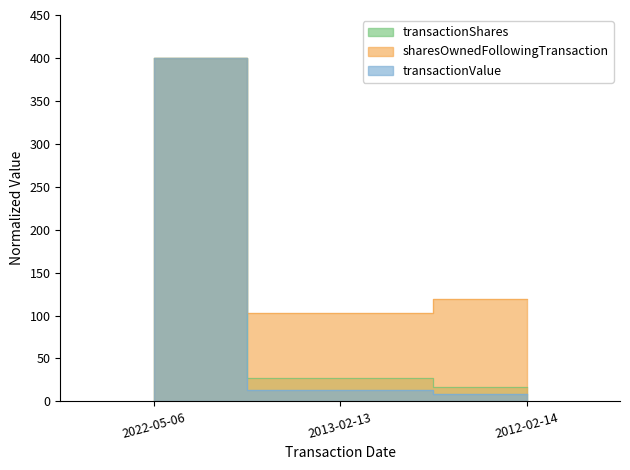

What is the difference between the highest and lowest values at 2013-02-13?

90.6